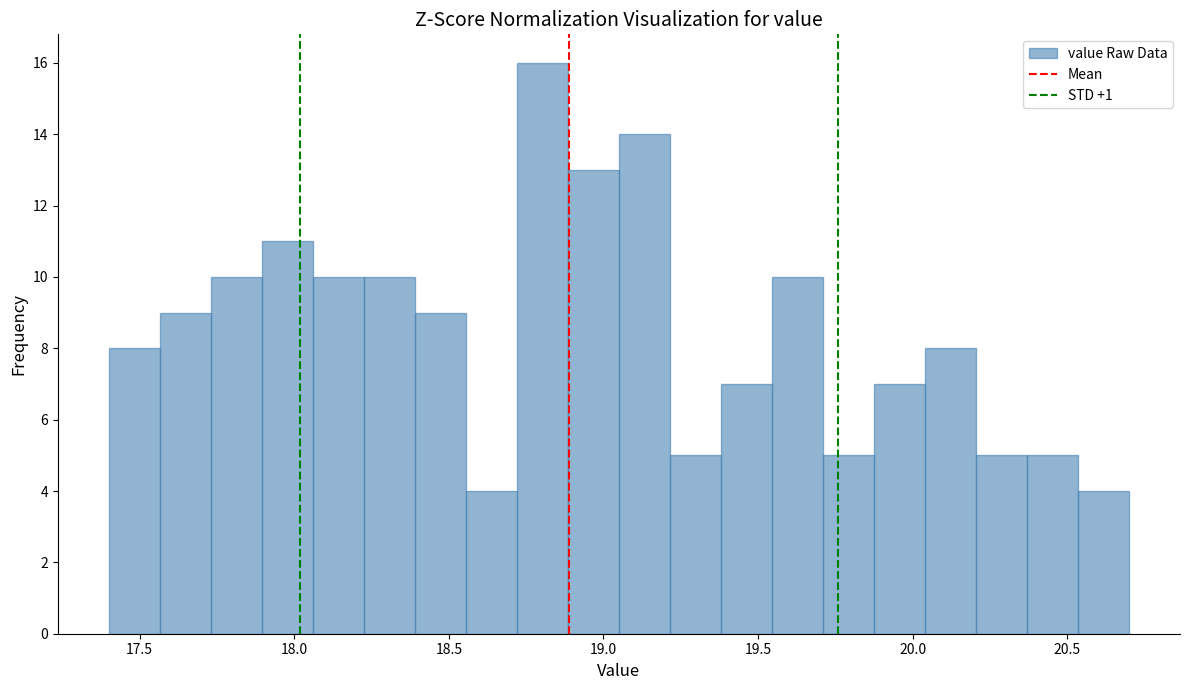

Read against the x-axis, roughly where is the centre of the tallest bar?

18.80